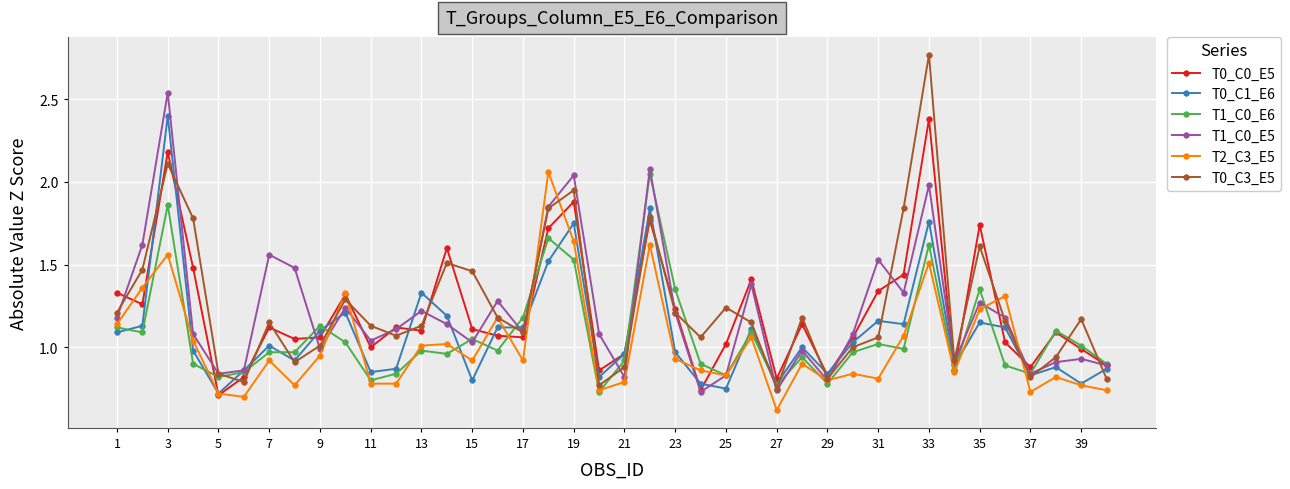

Which series has the largest range (max minus min)?

T0_C3_E5